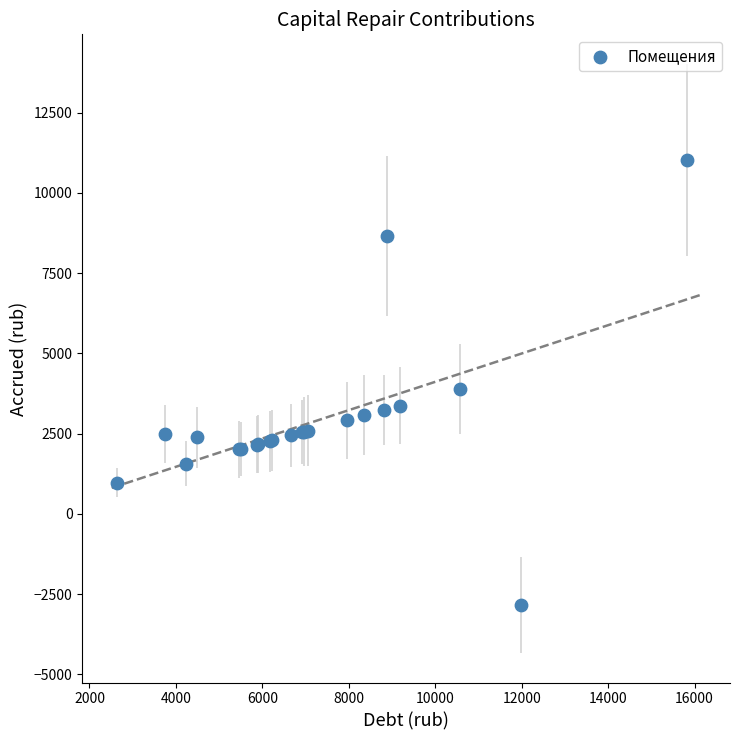

What Y value in the scatter plot is closest to 4093?

3888.0